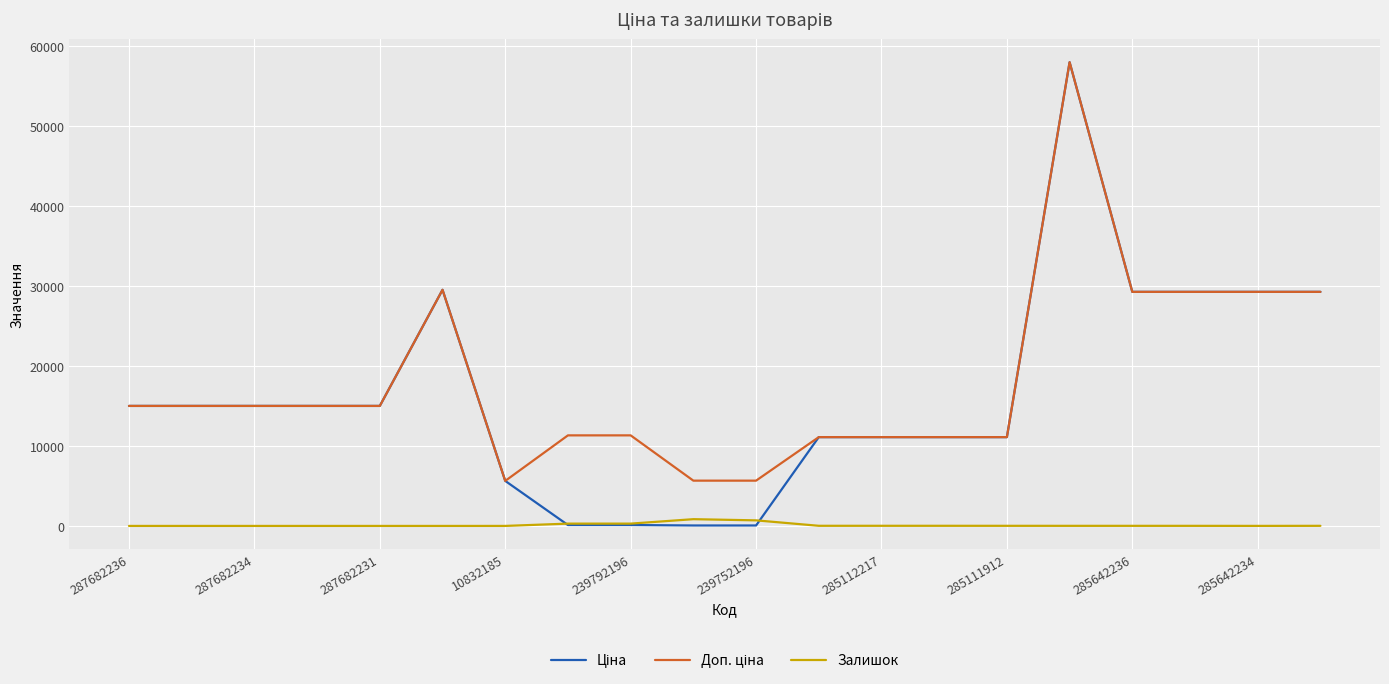

How many lines are shown in the chart?

3